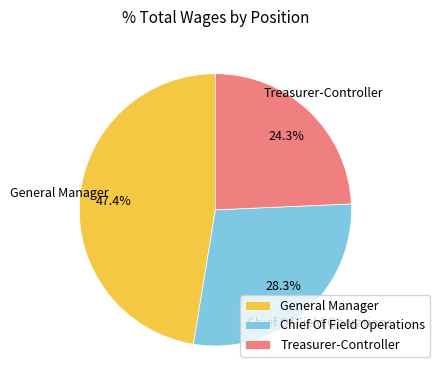

What is the largest slice in the pie chart?

General Manager